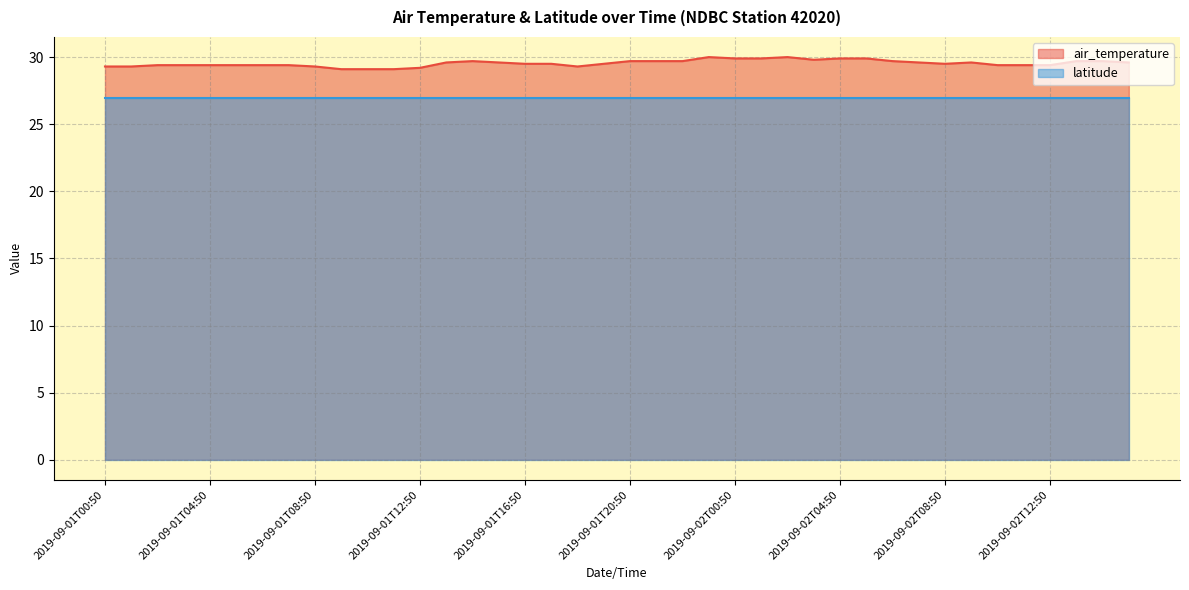

What is the total value across all series at 2019-09-02T12:50?

56.4